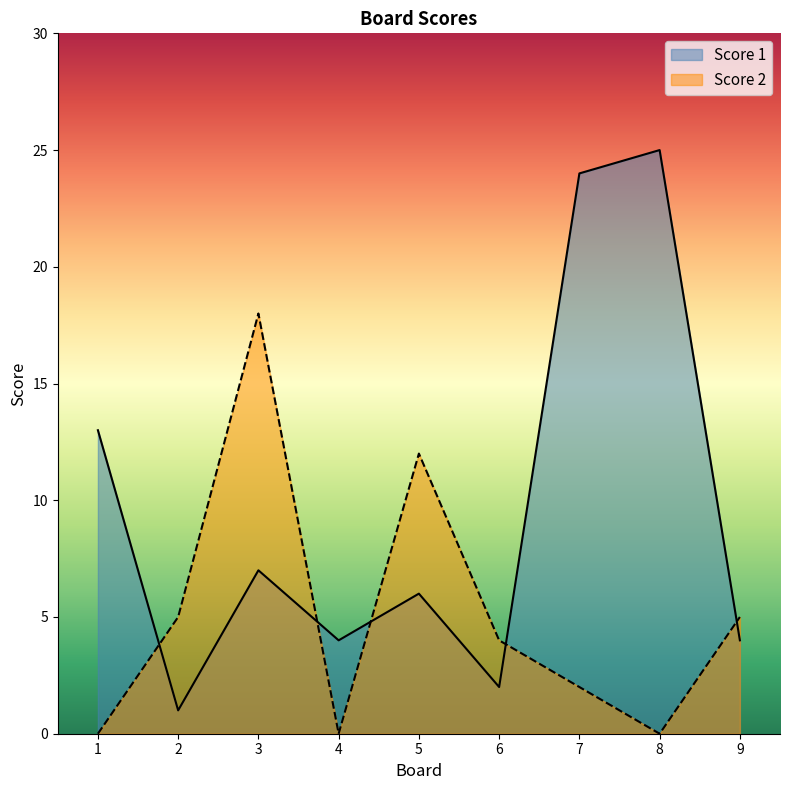

Count the number of data series in this chart.

2